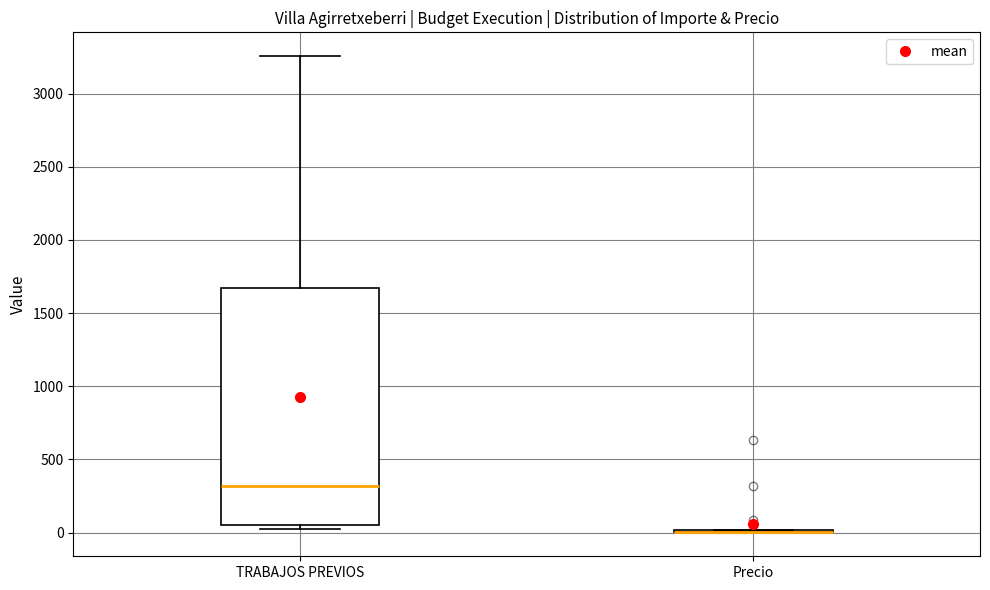

Comparing the boxes themselves (not the whiskers), which one is the tallest?

TRABAJOS PREVIOS